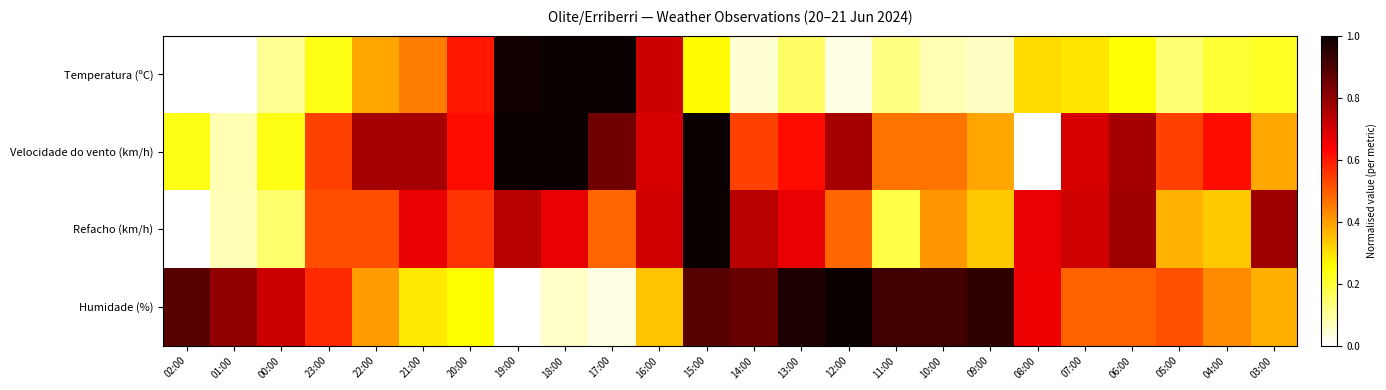

Reading left to right, transcribe all the data shown in this chart.

Temperatura (ºC): 02:00=0.0	01:00=0.0	00:00=0.1	23:00=0.2	22:00=0.4	21:00=0.4	20:00=0.6	19:00=1.0	18:00=1.0	17:00=1.0	16:00=0.7	15:00=0.3	14:00=0.0	13:00=0.2	12:00=0.0	11:00=0.1	10:00=0.1	09:00=0.1	08:00=0.3	07:00=0.3	06:00=0.2	05:00=0.1	04:00=0.2	03:00=0.2
Velocidade do vento (km/h): 02:00=0.2	01:00=0.1	00:00=0.2	23:00=0.5	22:00=0.8	21:00=0.8	20:00=0.6	19:00=1.0	18:00=1.0	17:00=0.8	16:00=0.7	15:00=1.0	14:00=0.5	13:00=0.6	12:00=0.8	11:00=0.5	10:00=0.5	09:00=0.4	08:00=0.0	07:00=0.7	06:00=0.8	05:00=0.5	04:00=0.6	03:00=0.4
Refacho (km/h): 02:00=0.0	01:00=0.1	00:00=0.1	23:00=0.5	22:00=0.5	21:00=0.7	20:00=0.6	19:00=0.7	18:00=0.7	17:00=0.5	16:00=0.7	15:00=1.0	14:00=0.7	13:00=0.7	12:00=0.5	11:00=0.2	10:00=0.4	09:00=0.3	08:00=0.7	07:00=0.7	06:00=0.8	05:00=0.4	04:00=0.3	03:00=0.8
Humidade (%): 02:00=0.9	01:00=0.8	00:00=0.7	23:00=0.6	22:00=0.4	21:00=0.3	20:00=0.3	19:00=0.0	18:00=0.1	17:00=0.0	16:00=0.3	15:00=0.9	14:00=0.9	13:00=1.0	12:00=1.0	11:00=0.9	10:00=0.9	09:00=0.9	08:00=0.7	07:00=0.5	06:00=0.5	05:00=0.5	04:00=0.4	03:00=0.4